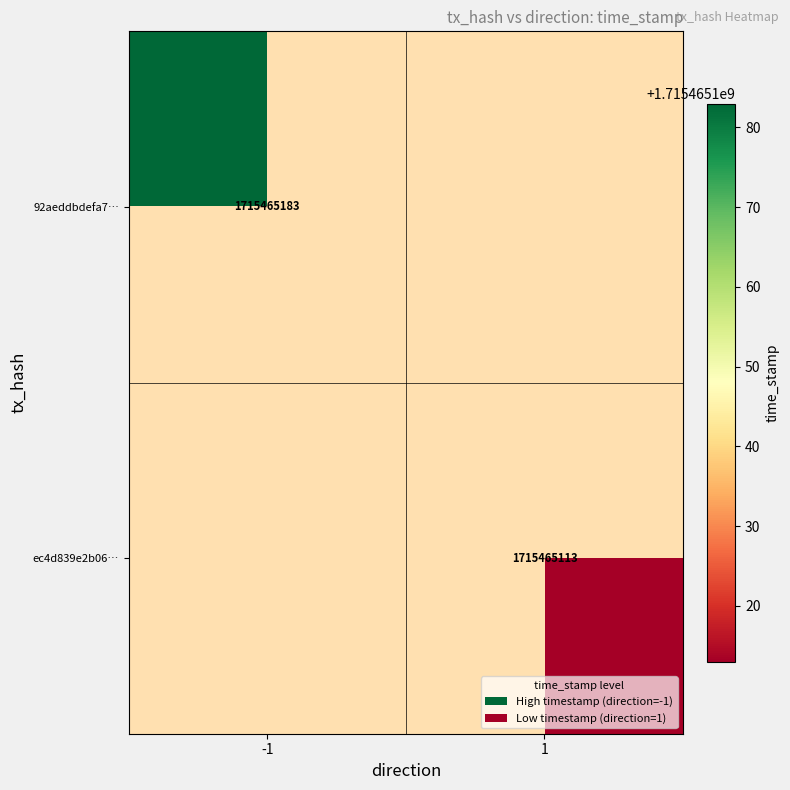

Reading right to left, what are all the values shown in this chart?

92aeddbdefa77a5e97bd1590d8b3e8ed50f0899: time_stamp=1715465183	direction=-1
ec4d839e2b069d7fe05ad253c91538f15a945e8: time_stamp=1715465113	direction=1